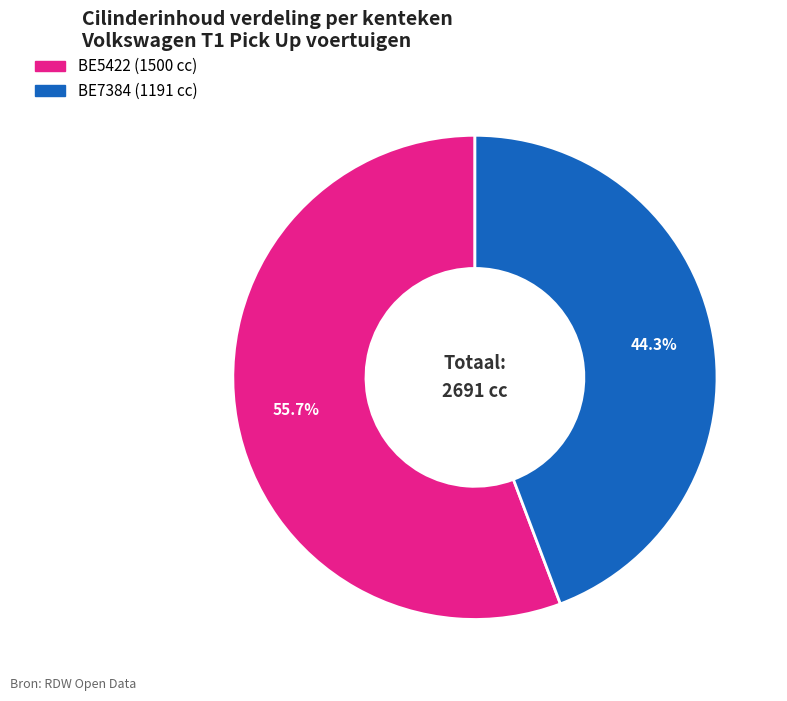

How many segments does this pie chart have?

2